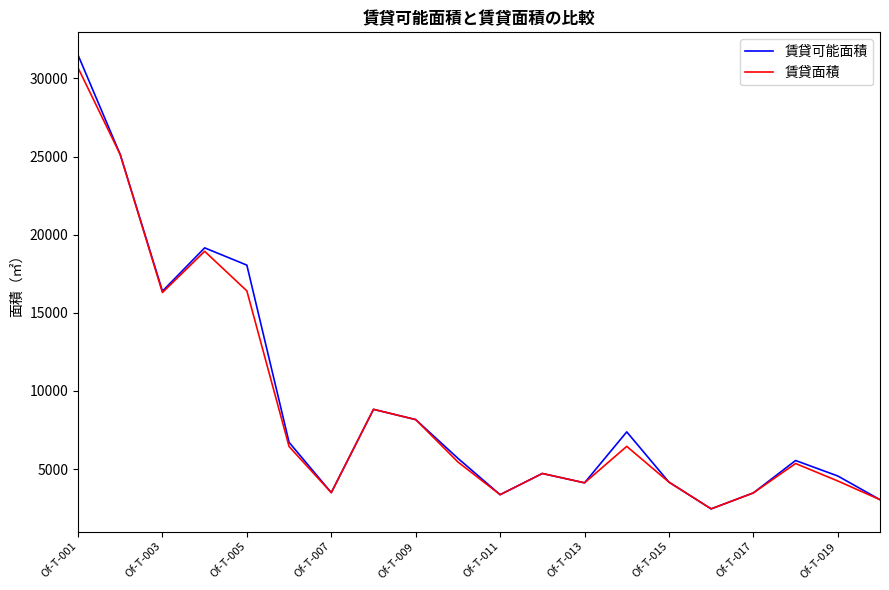

What is the lowest value of the 賃貸可能面積 series?

2450.1